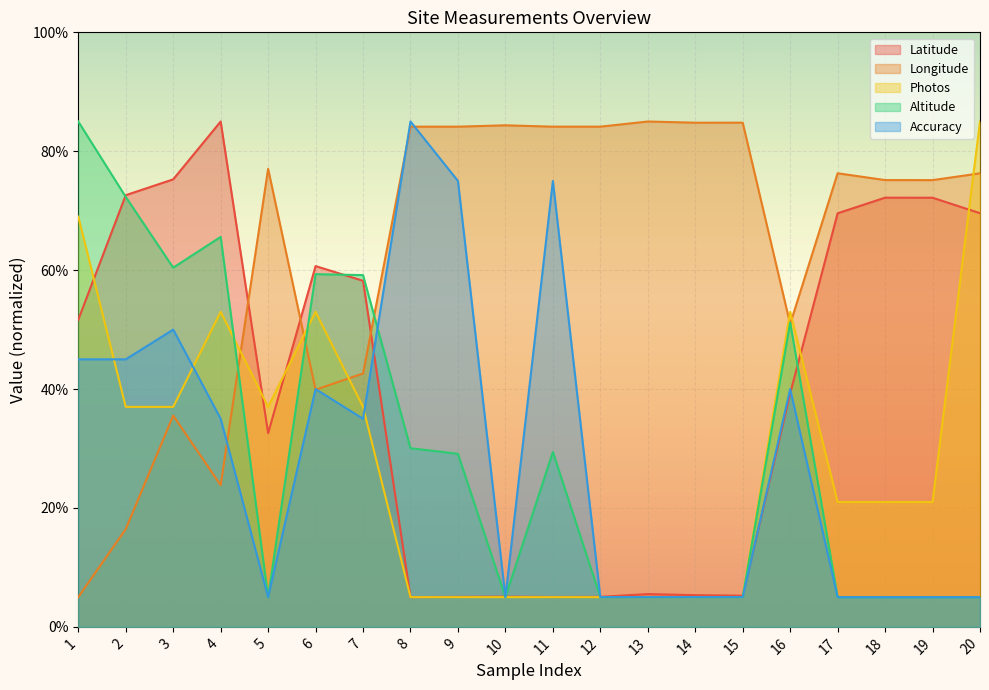

What is the value of the Longitude point at the 1st from the left?

5.0